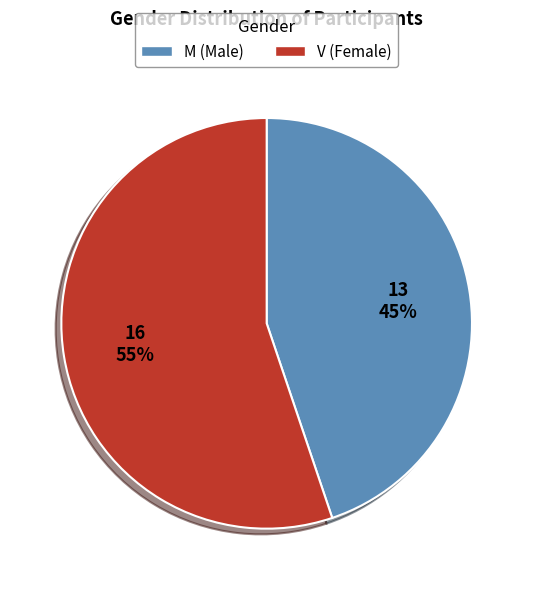

Which has a higher value, V or M?

V